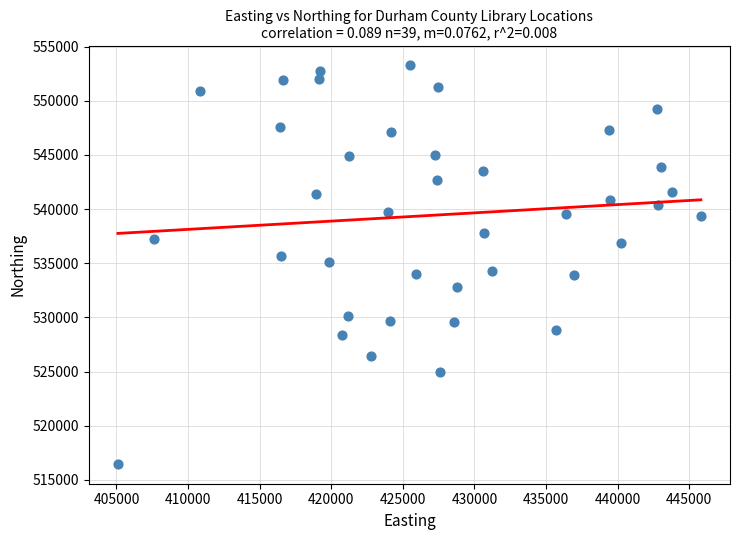

What is the range of Y values (max minus min)?

36780